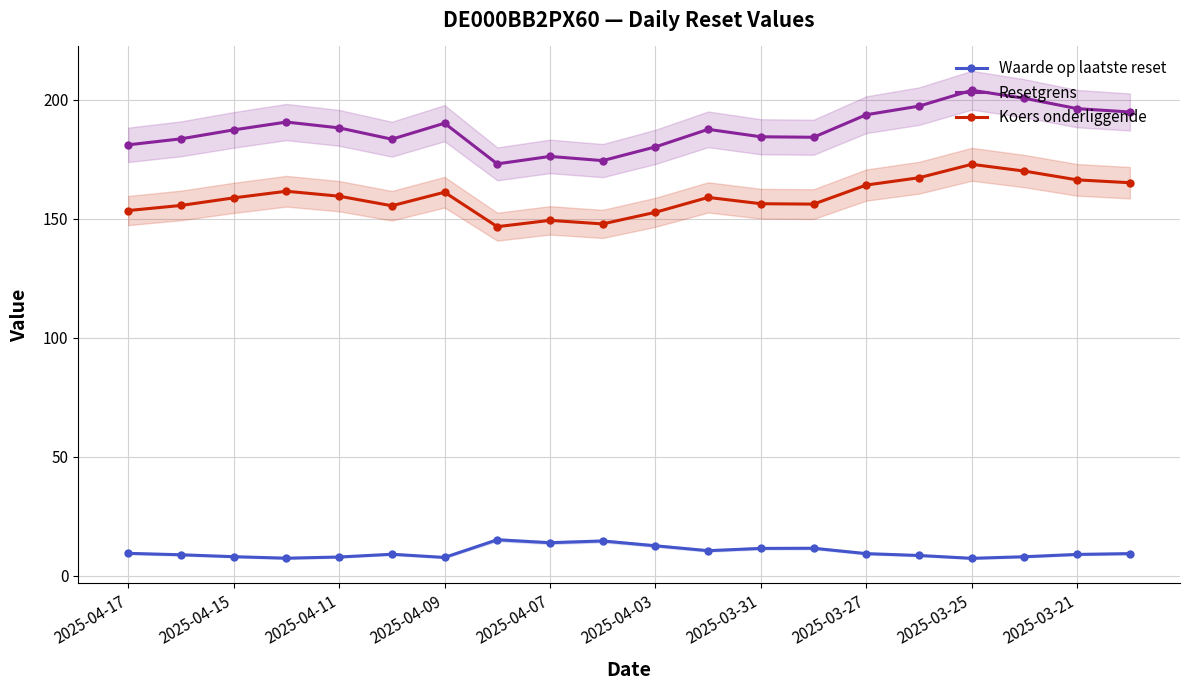

Reading right to left, extract all data points from this chart.

Waarde op laatste reset: 9.2	8.9	7.9	7.3	8.4	9.2	11.5	11.4	10.5	12.5	14.6	13.8	15.1	7.6	9.0	7.8	7.3	8.0	8.8	9.3
Resetgrens: 194.8	196.2	200.5	203.9	197.2	193.6	184.2	184.4	187.5	180.1	174.3	176.1	173.0	190.1	183.3	188.1	190.5	187.2	183.5	181.0
Koers onderliggende: 165.1	166.2	169.9	172.8	167.1	164.1	156.1	156.2	158.9	152.6	147.7	149.2	146.6	161.1	155.4	159.4	161.5	158.7	155.5	153.4